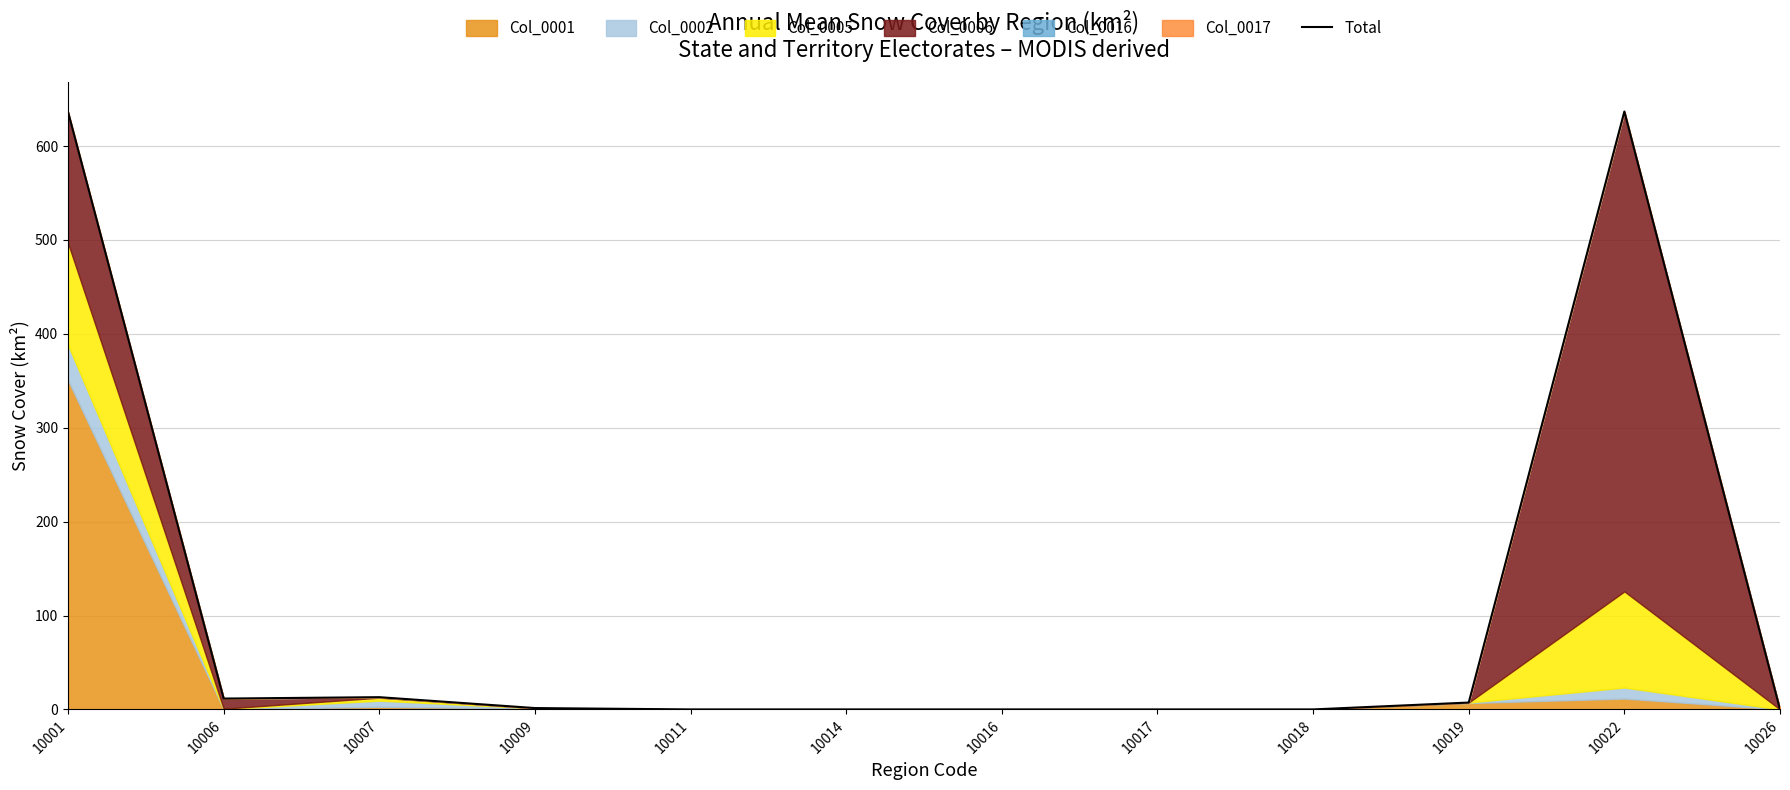

At which category does the data reach its first local peak?

10007